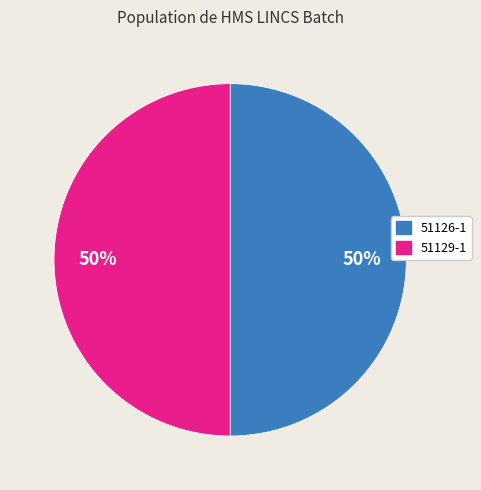

Approximately how many times larger is the value at 51129-1 compared to 51126-1?

1.0